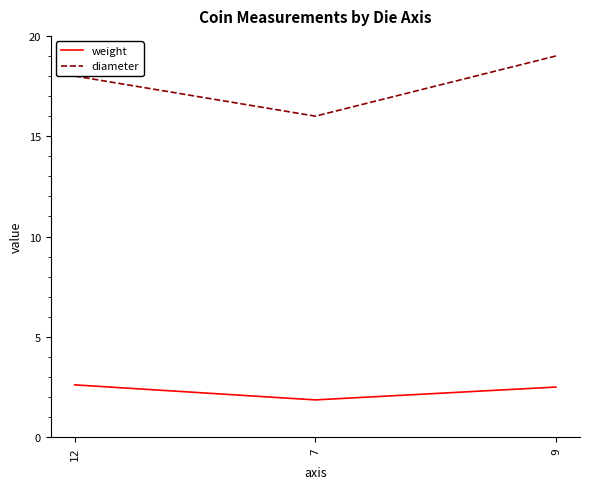

What position from the left is 7?

2